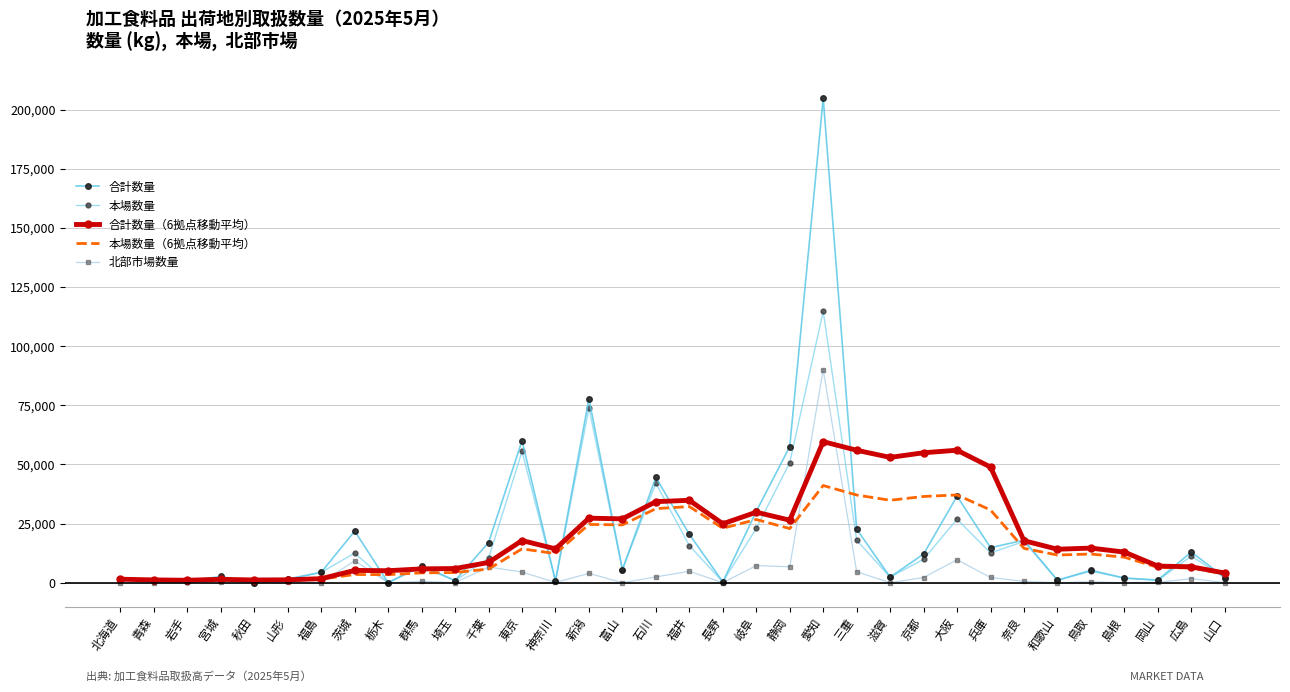

After their last crossing, which series has the higher values: 合計数量 or 本場数量（6拠点移動平均）?

本場数量（6拠点移動平均）